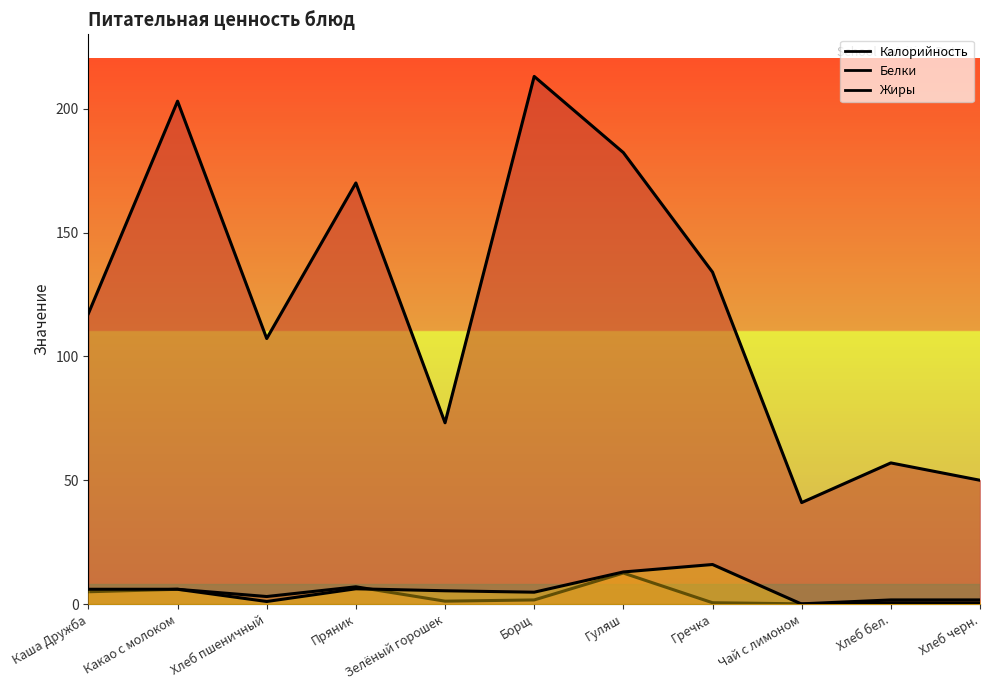

Which has a higher value, Гречка or Борщ?

Борщ